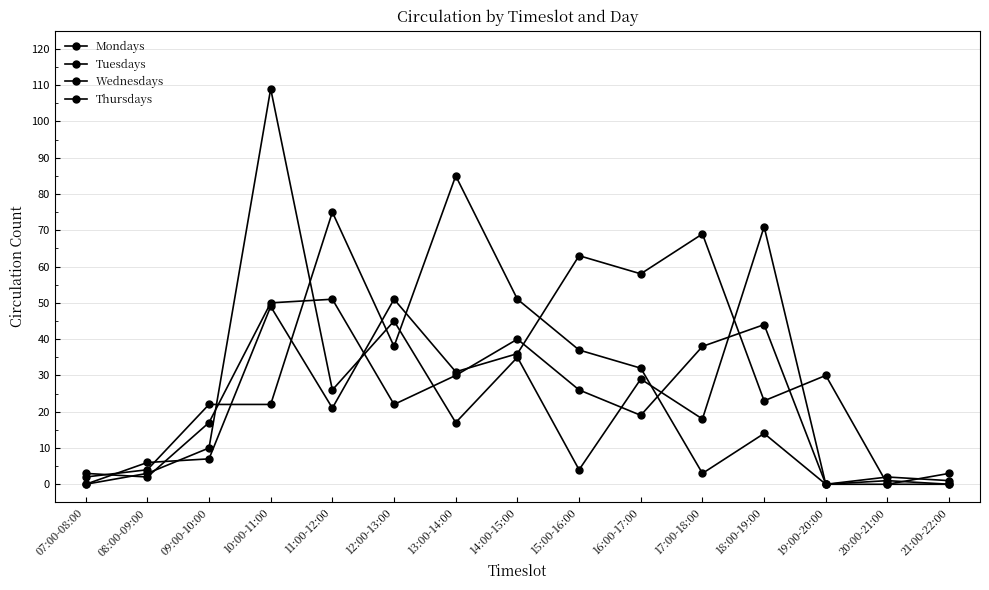

Is it true that Mondays equals 52 at 14:00-15:00?

False